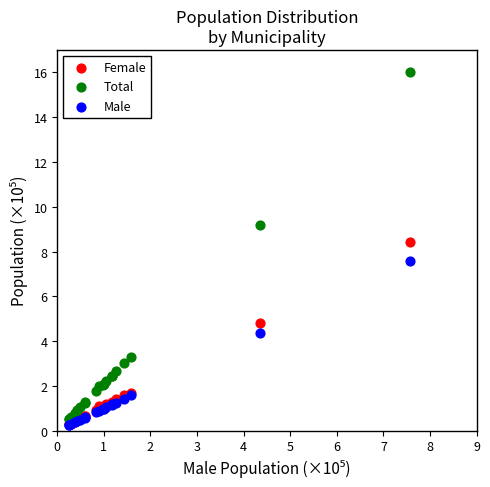

In the Female series, what Y value is closest to 4?

4.8